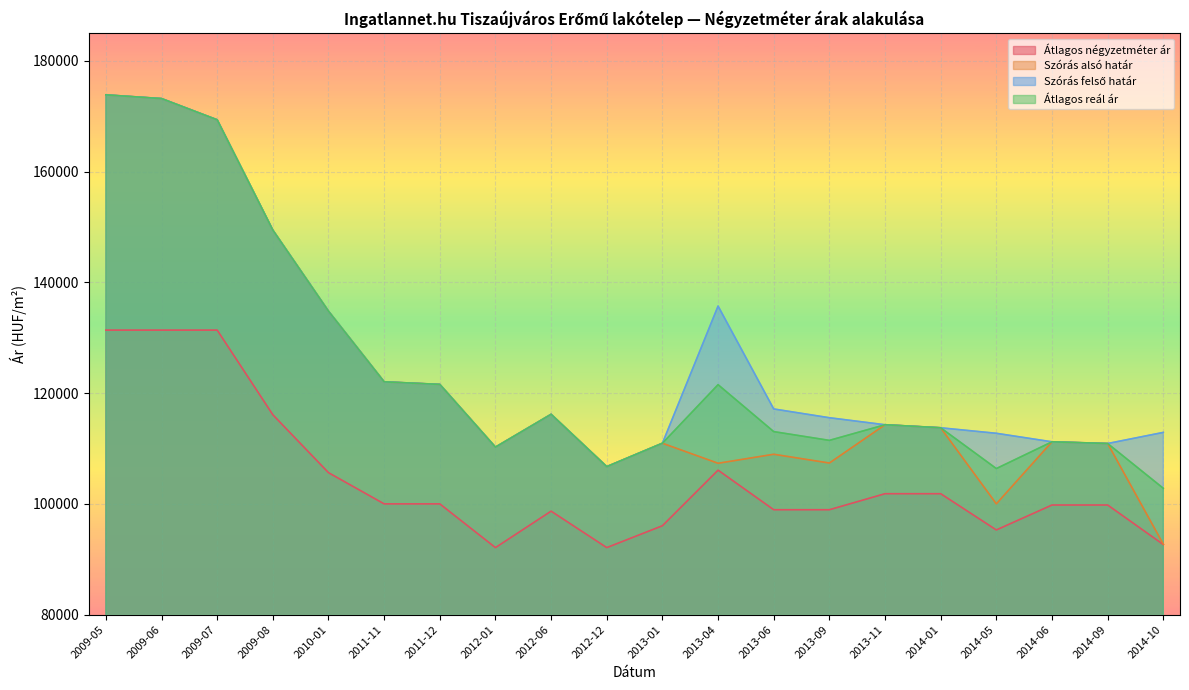

Where is Szórás alsó határ nearest to the value 133282?

2010-01